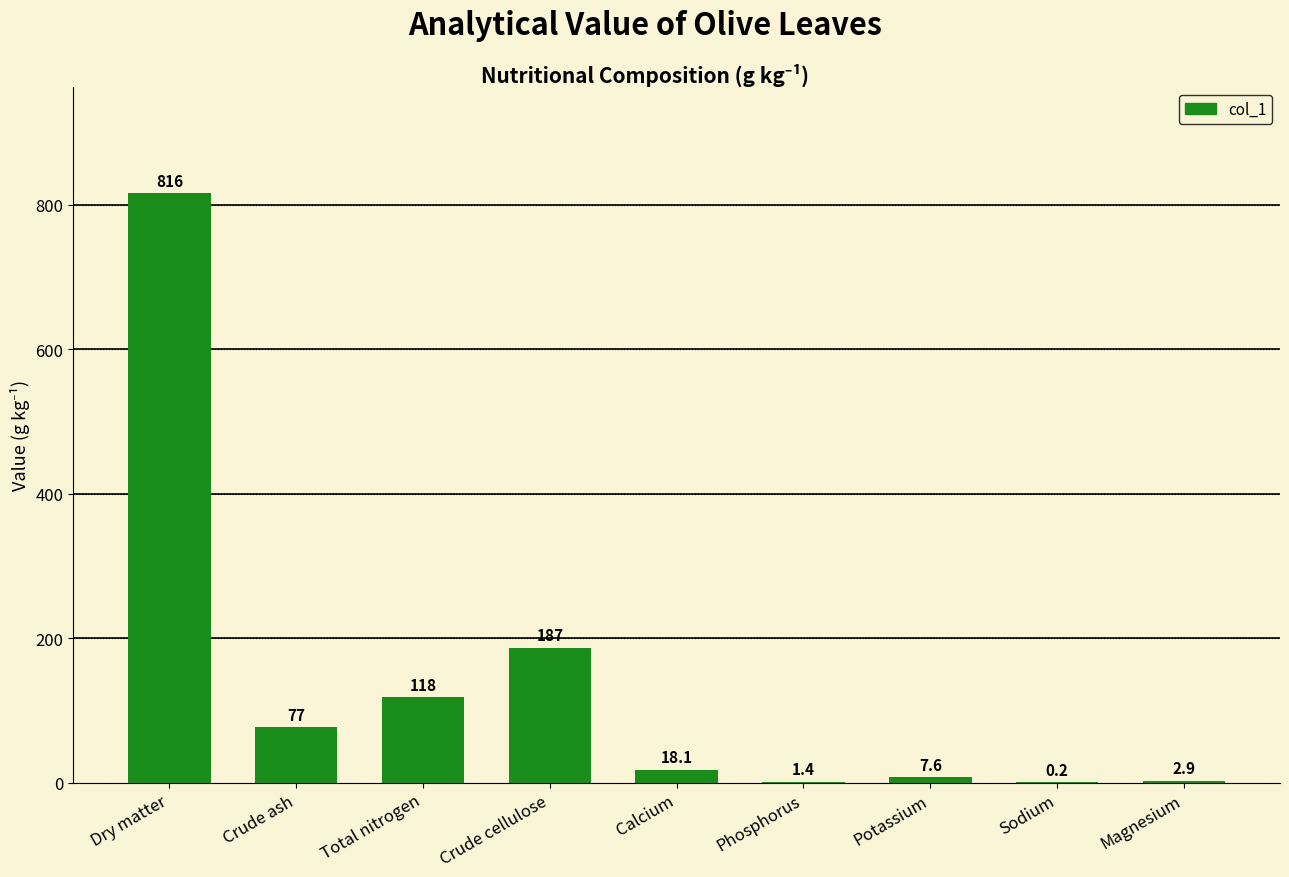

Between Dry matter and Magnesium, which is larger?

Dry matter